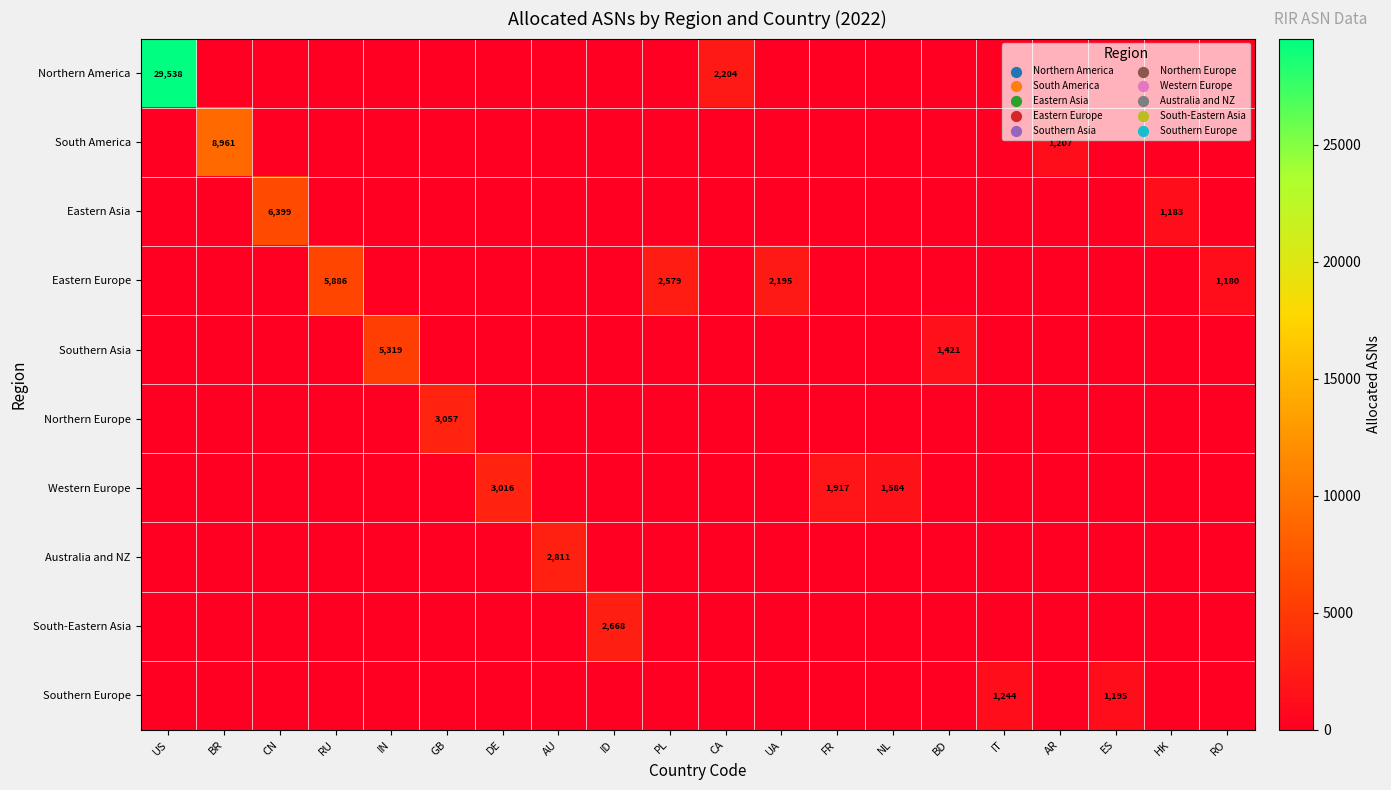

Is the value of South America at US greater than the value of Southern Europe at HK?

No